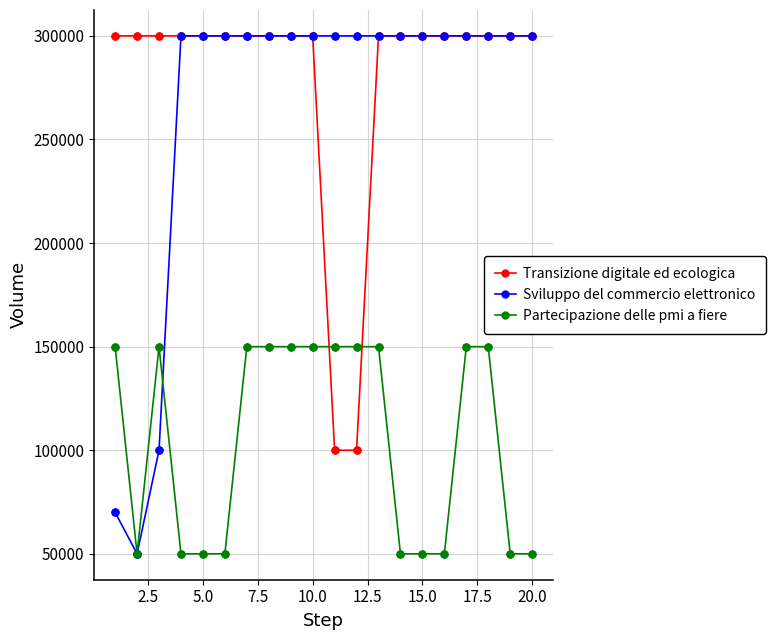

At how many categories does at least one series exceed 241408?

20